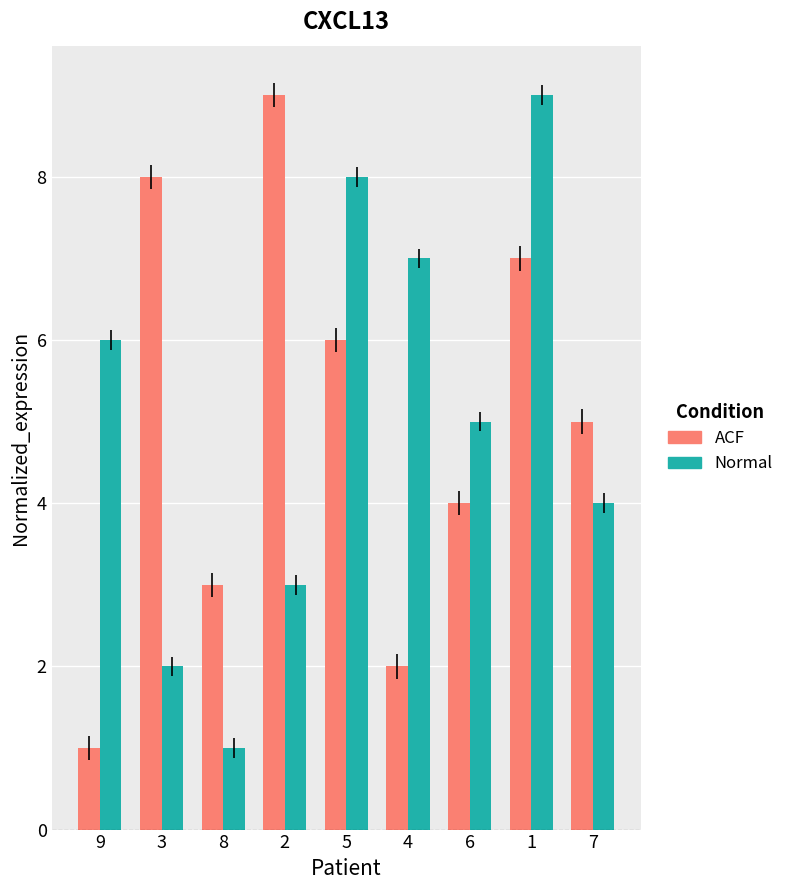

What is the difference between the highest and lowest values at 8?

2